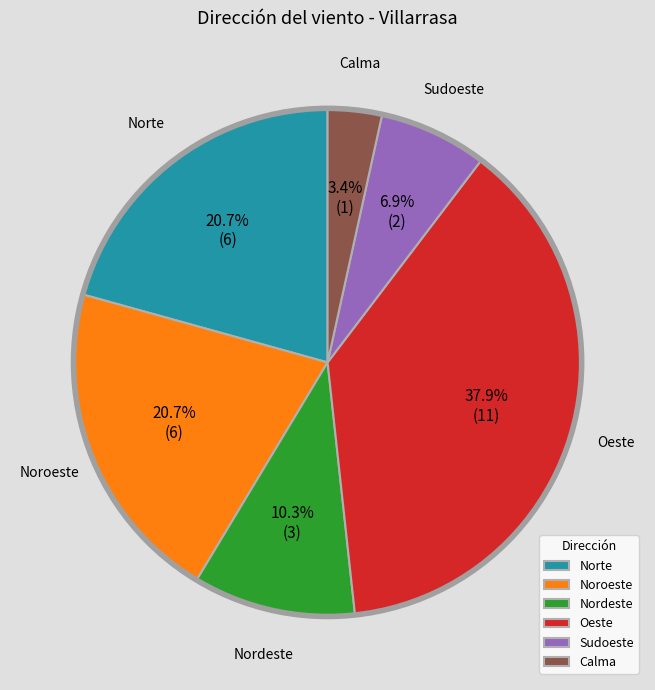

What percentage is the Noroeste slice, to the nearest percent?

21%